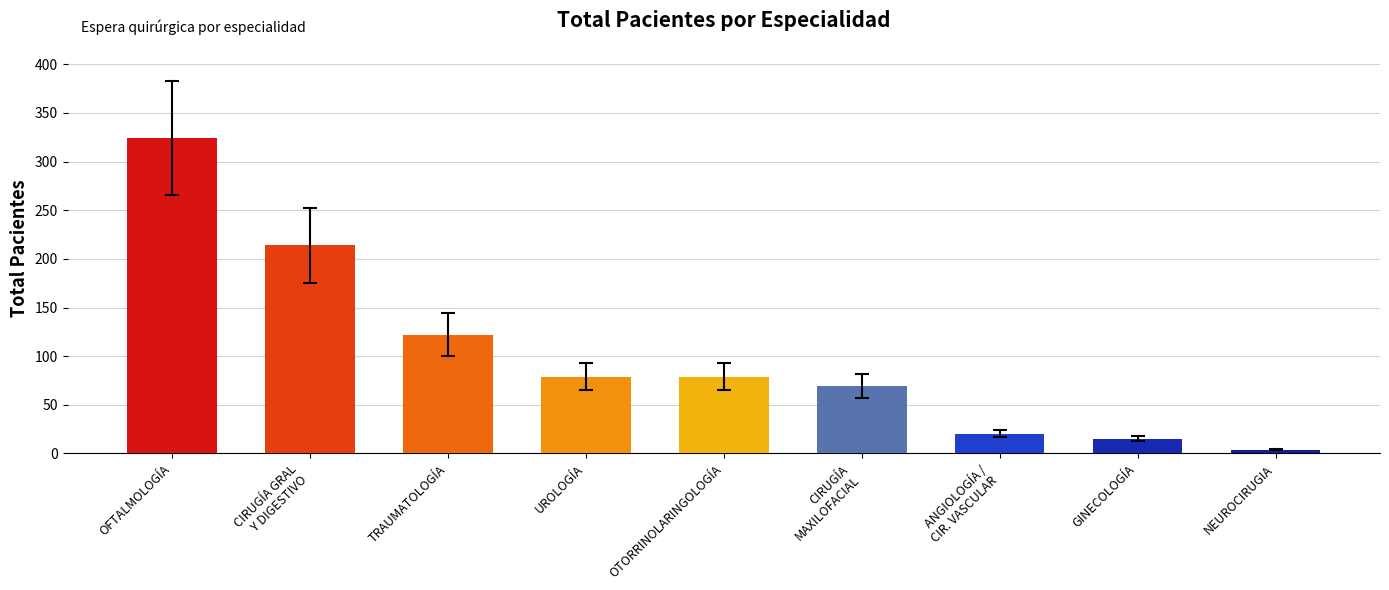

Is it true that the value at OFTALMOLOGÍA is 324?

True